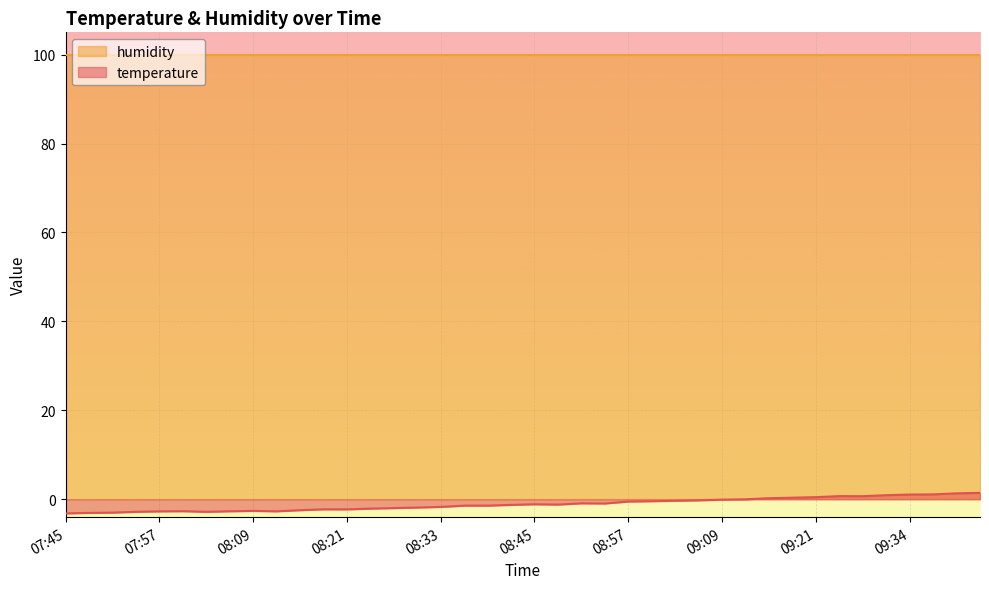

The value at 08:03 is -2.8. True or false?

True